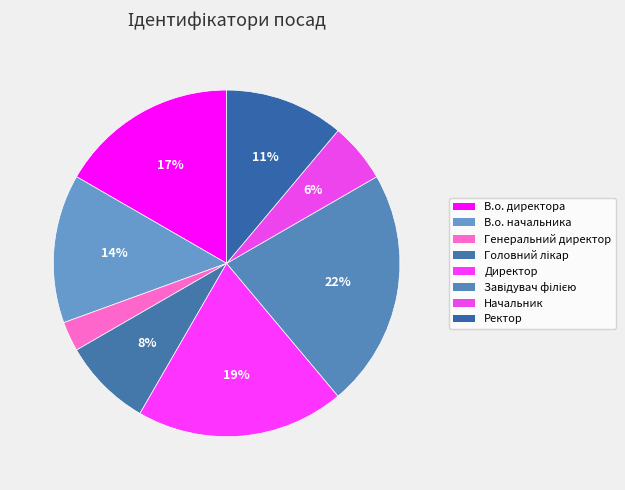

Which category has the smallest portion of the pie?

Генеральний директор